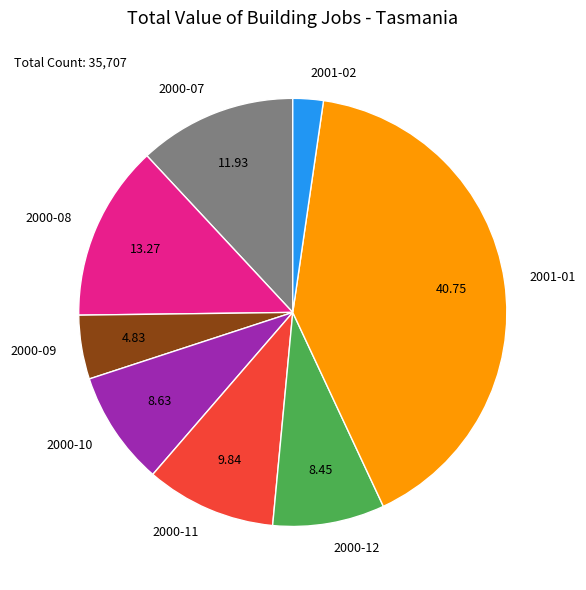

Which category has the smallest portion of the pie?

2001-02